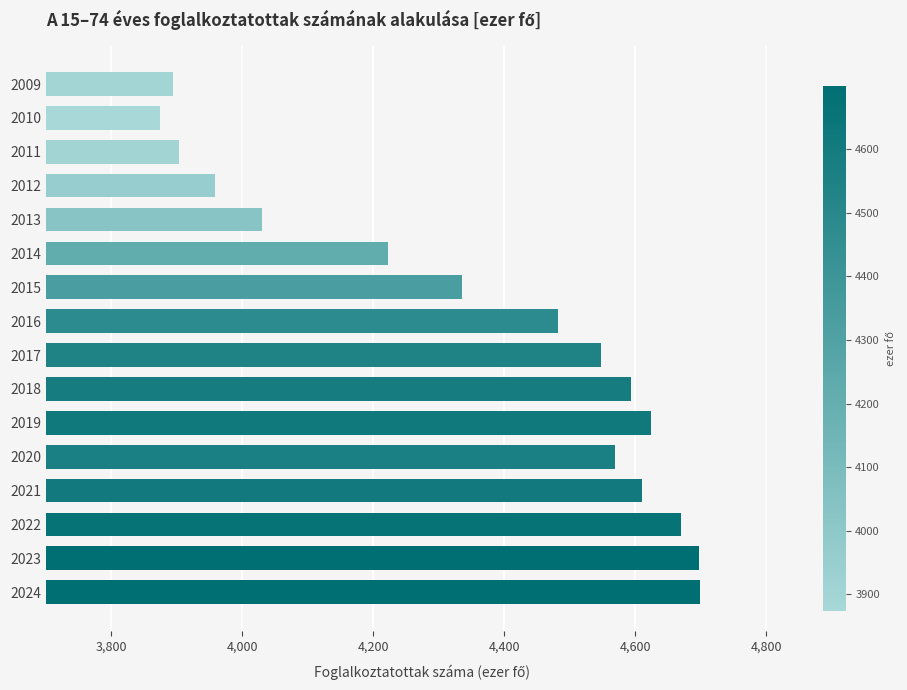

Between 2020 and 2021, which is larger?

2021